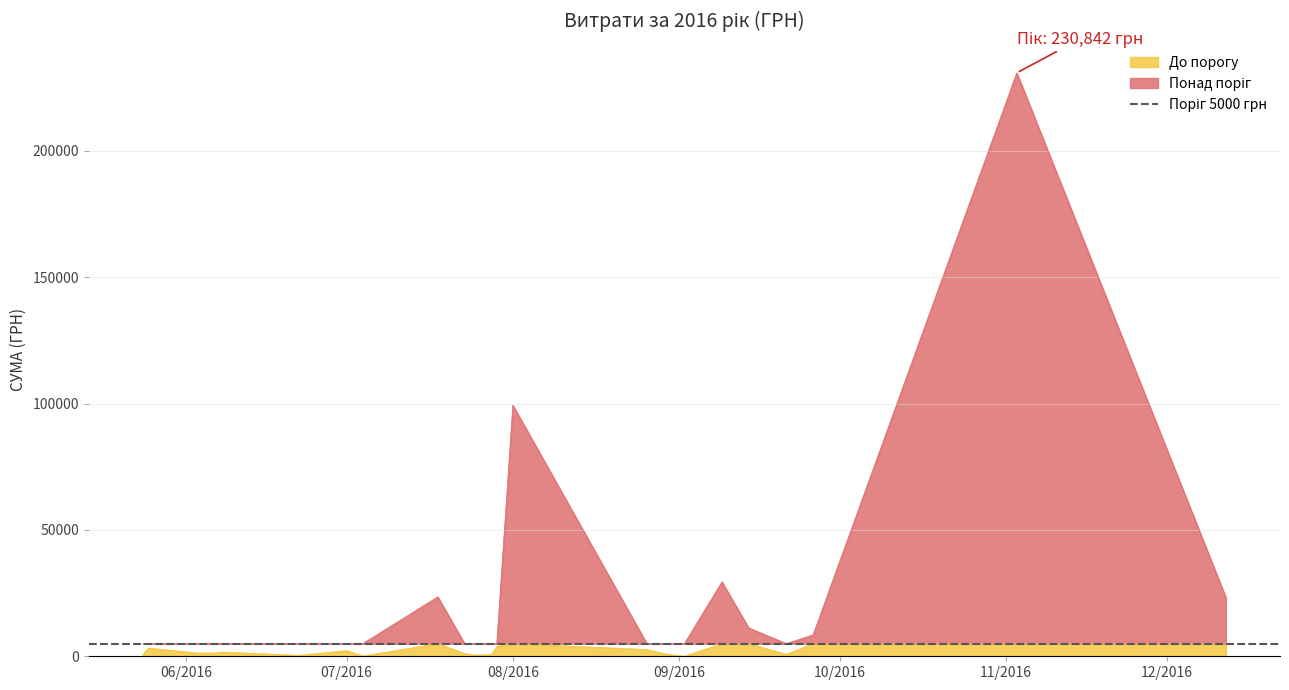

True or false: the data shows 1664.0 at 08.06.2016.

True